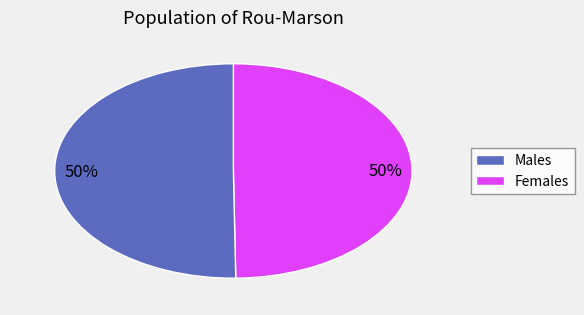

To the nearest percent, what is the average slice percentage?

50%